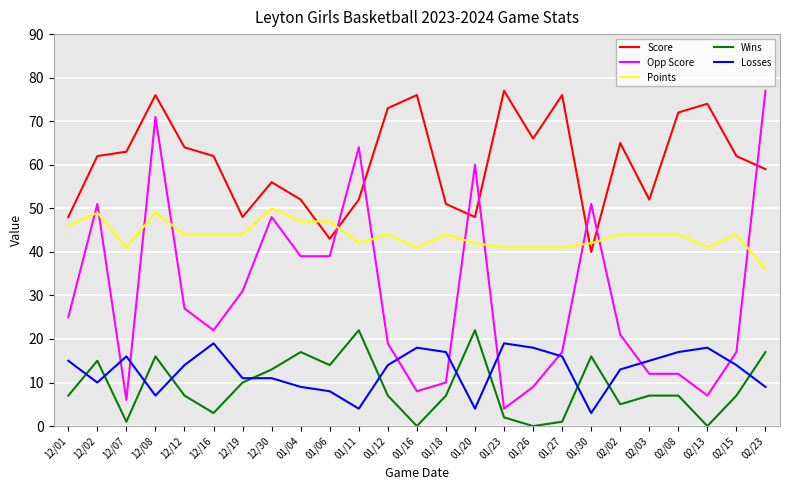

What is the sum of the Points values at 02/03 and 01/18?

88